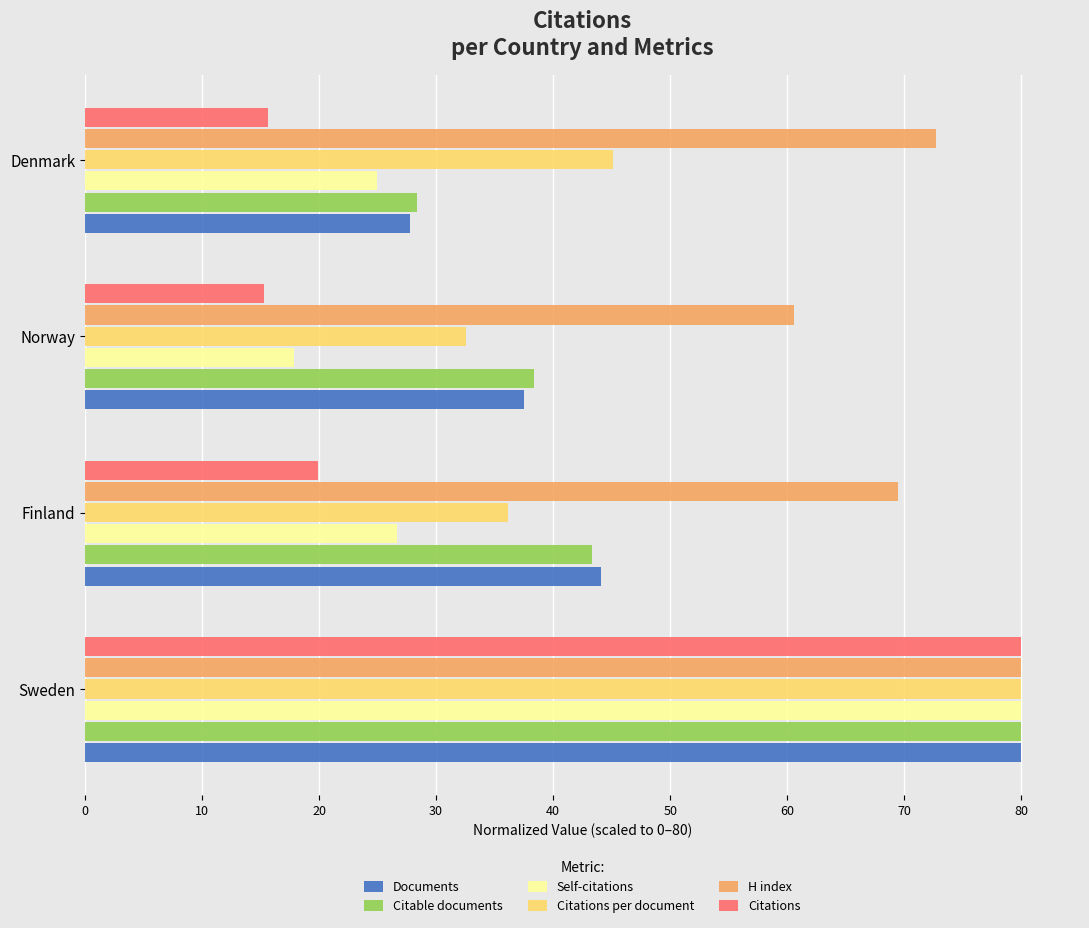

True or false: Citations has a value of 19.9 at Finland.

True